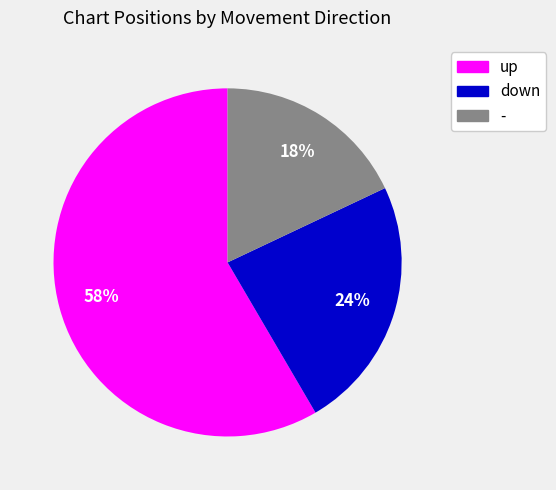

Is it true that up is 45% of the pie?

False